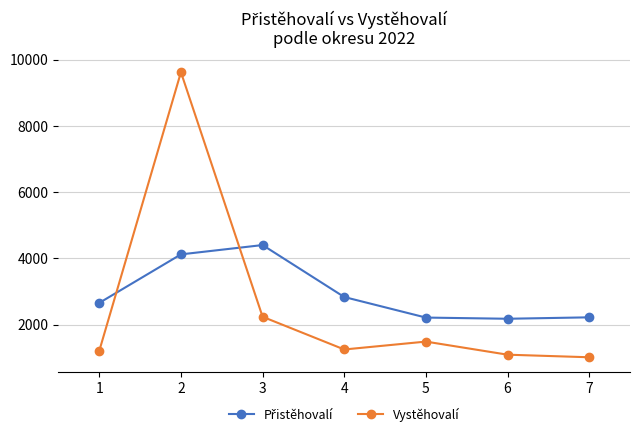

What is the maximum value for Vystěhovalí?

9617